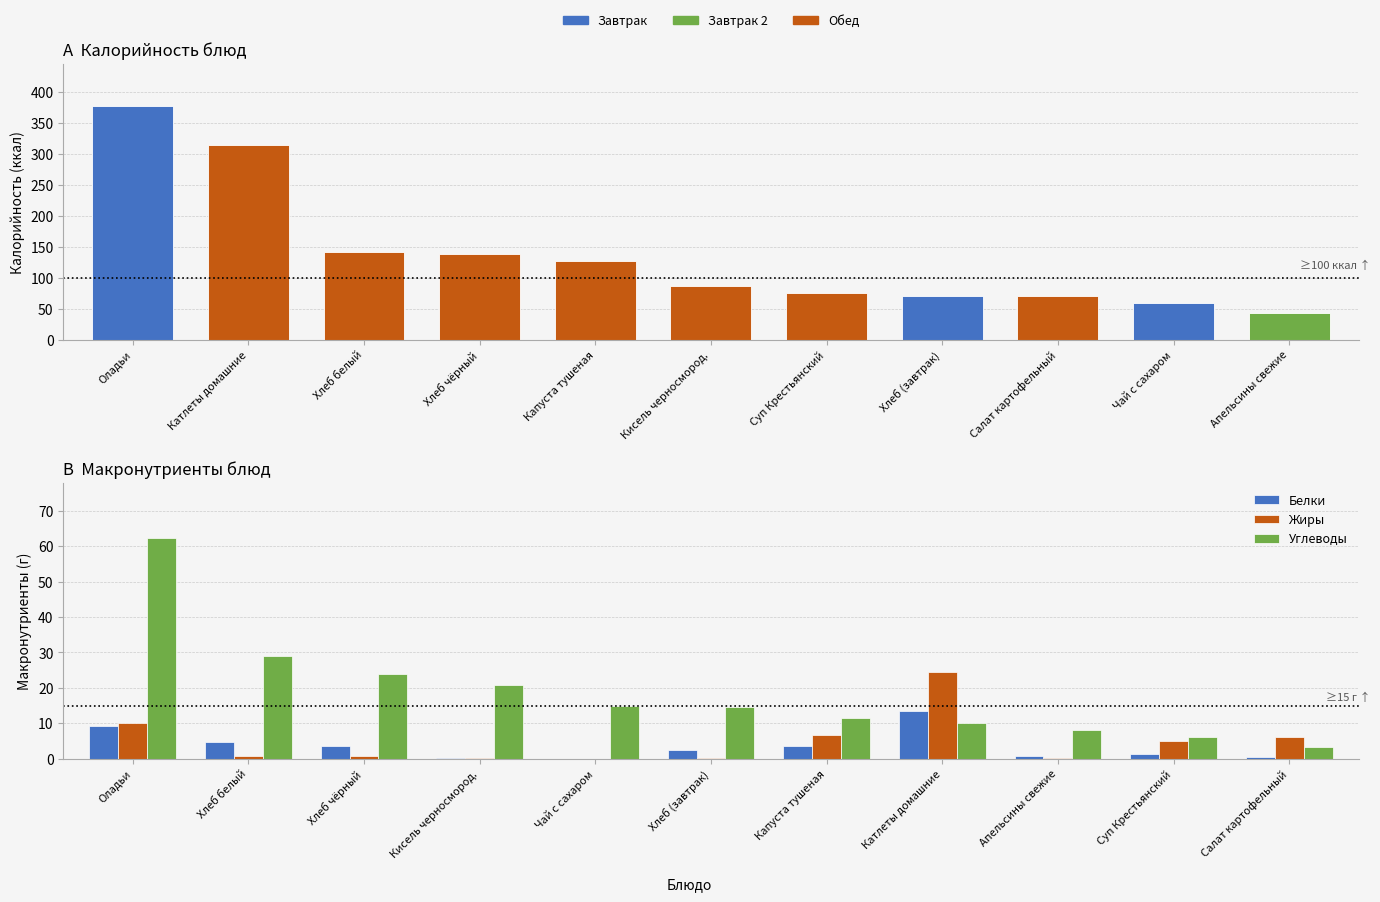

At which category is the sum across all series the highest?

Оладьи